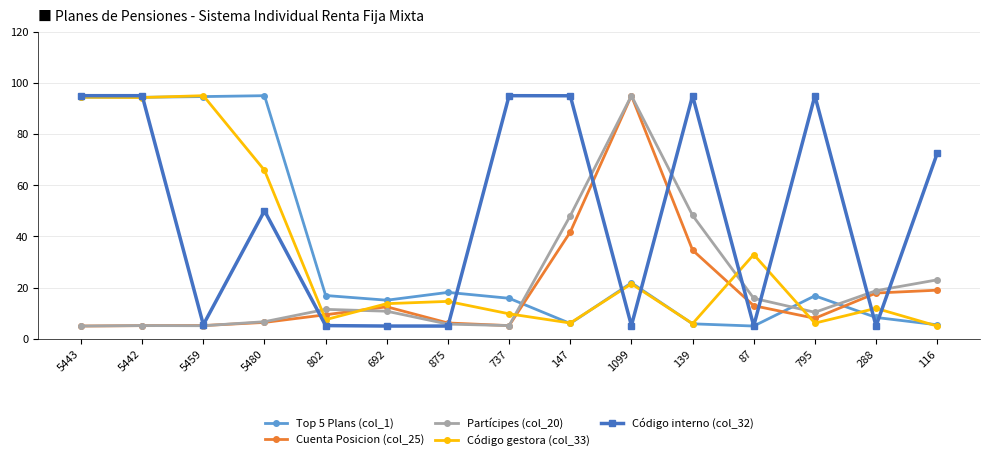

Is it true that Código interno (col_32) equals 132.9 at 5442?

False